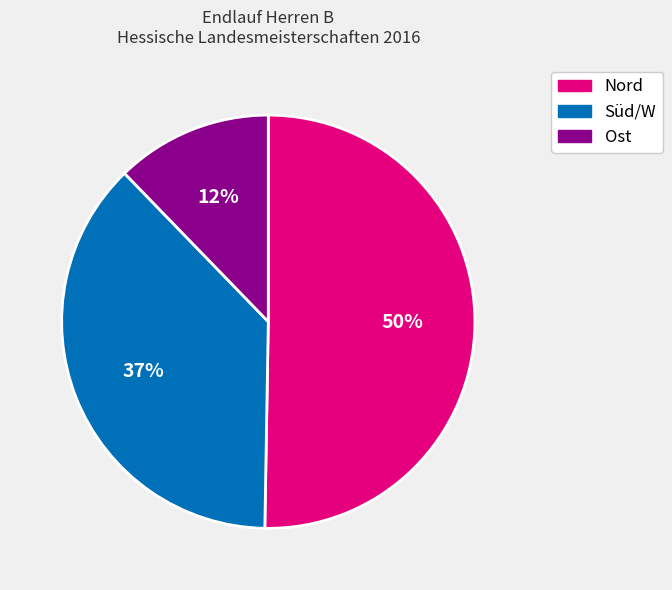

To the nearest percent, what is the average slice percentage?

33%